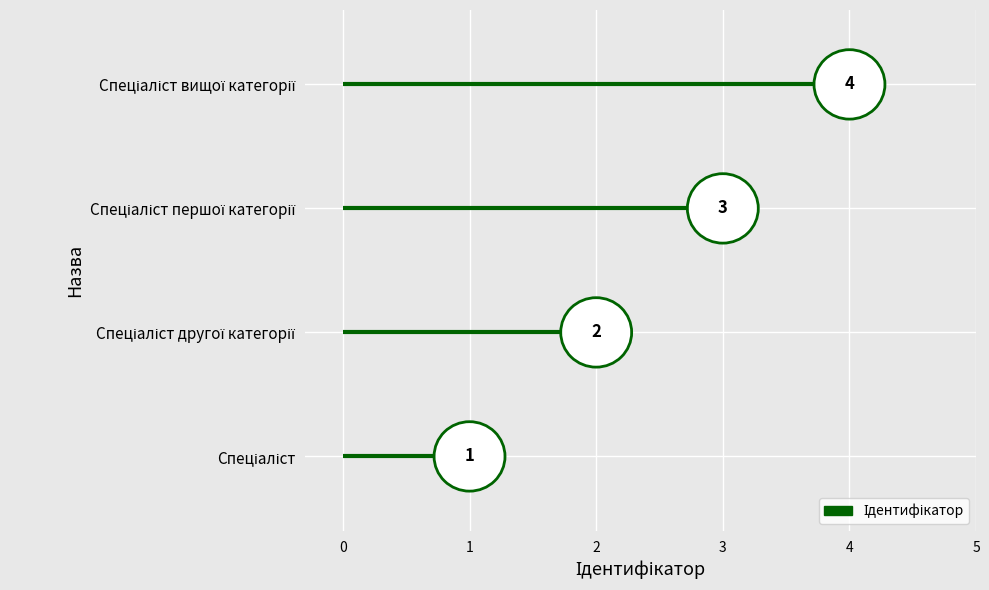

What is the smallest value displayed?

1